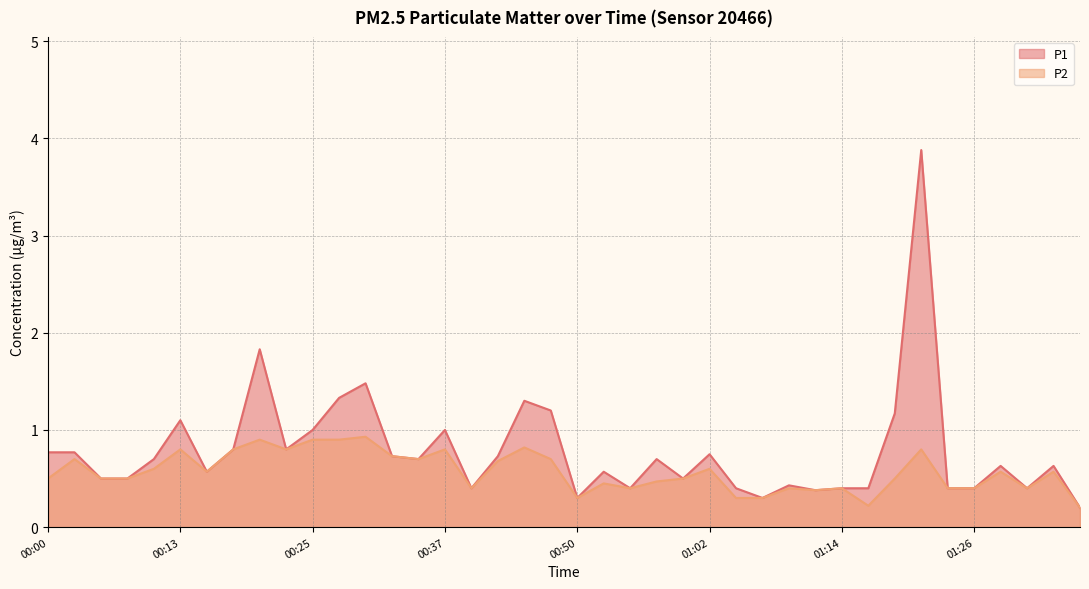

What is the label of the 23rd point from the right?

00:42